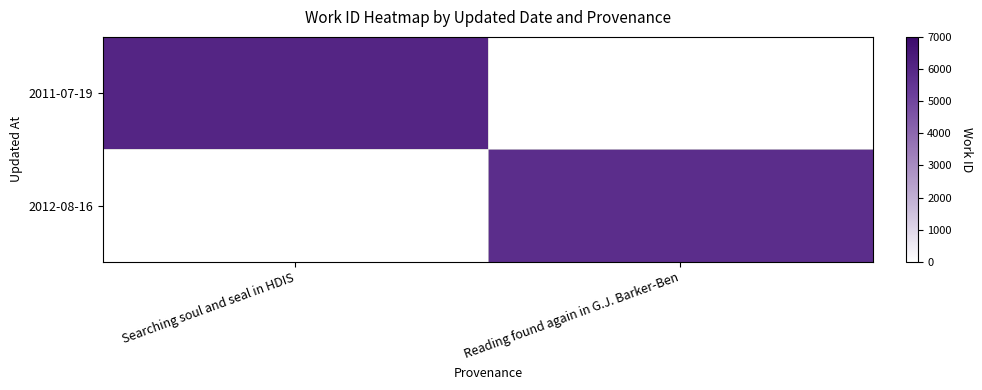

How many distinct data groups are displayed?

2